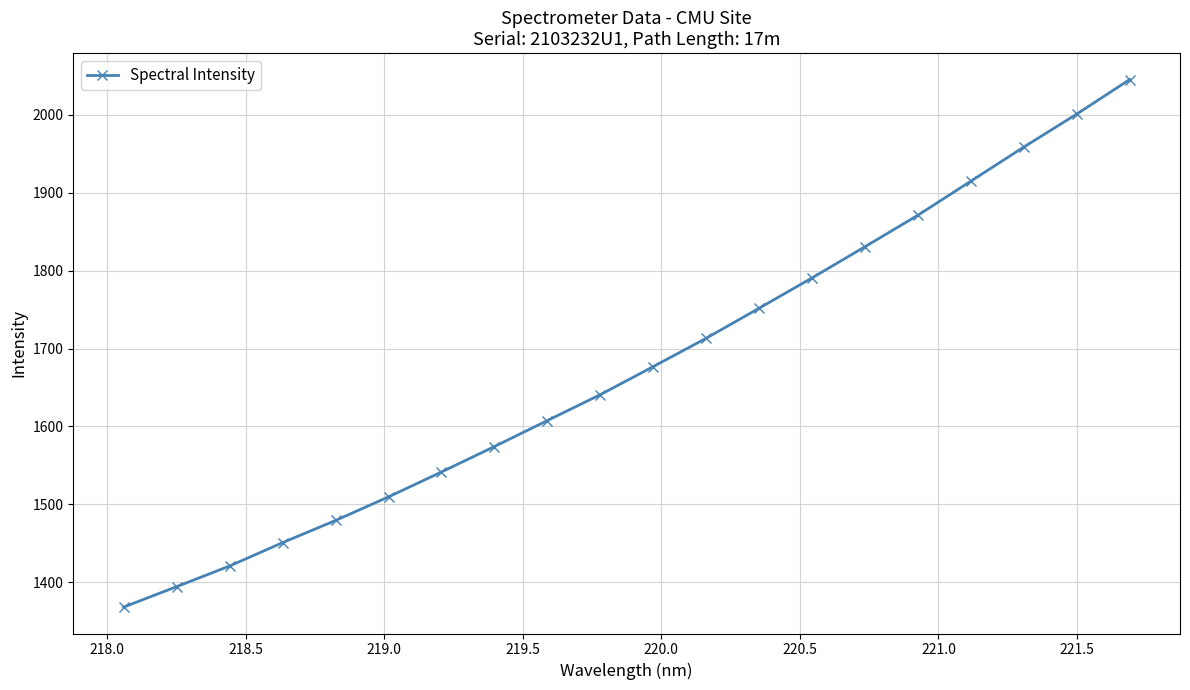

What is the difference between the maximum and minimum values?

677.4